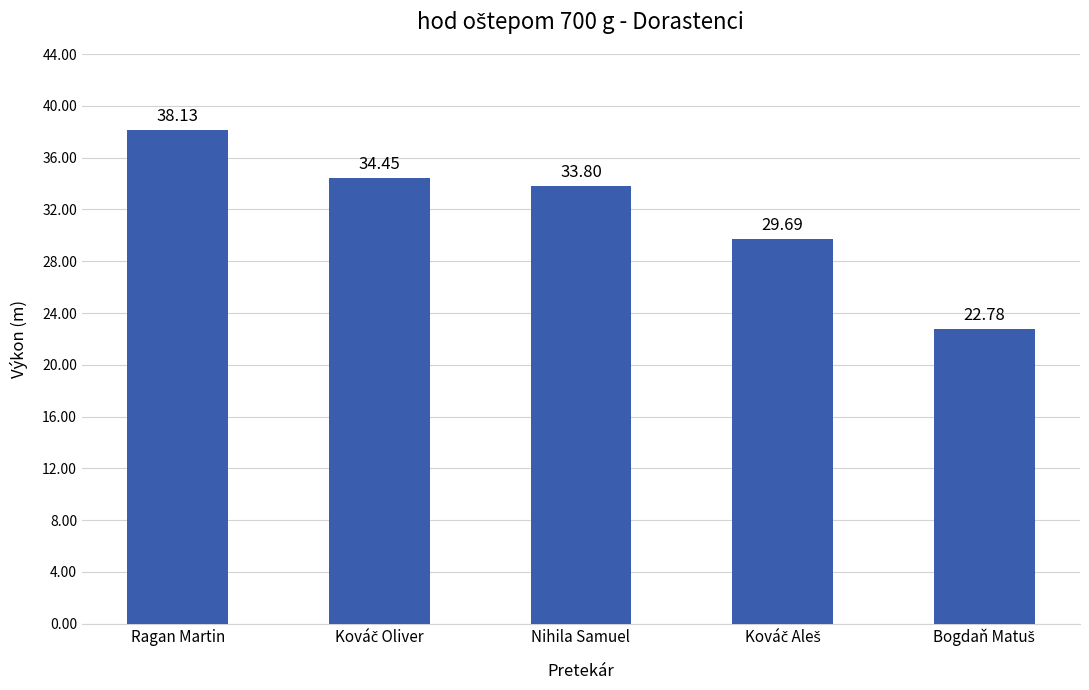

What is the greatest value displayed?

38.1